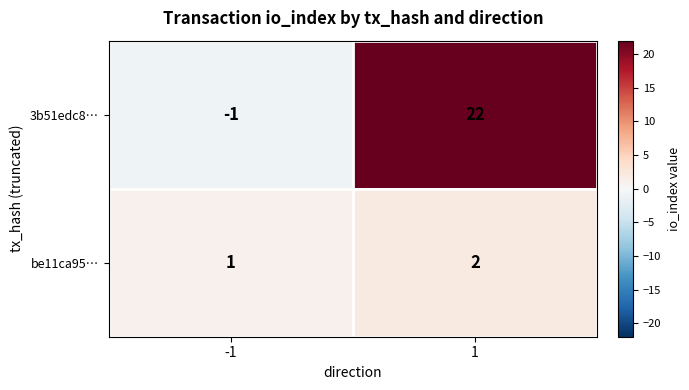

At how many categories does at least one series exceed 16?

1